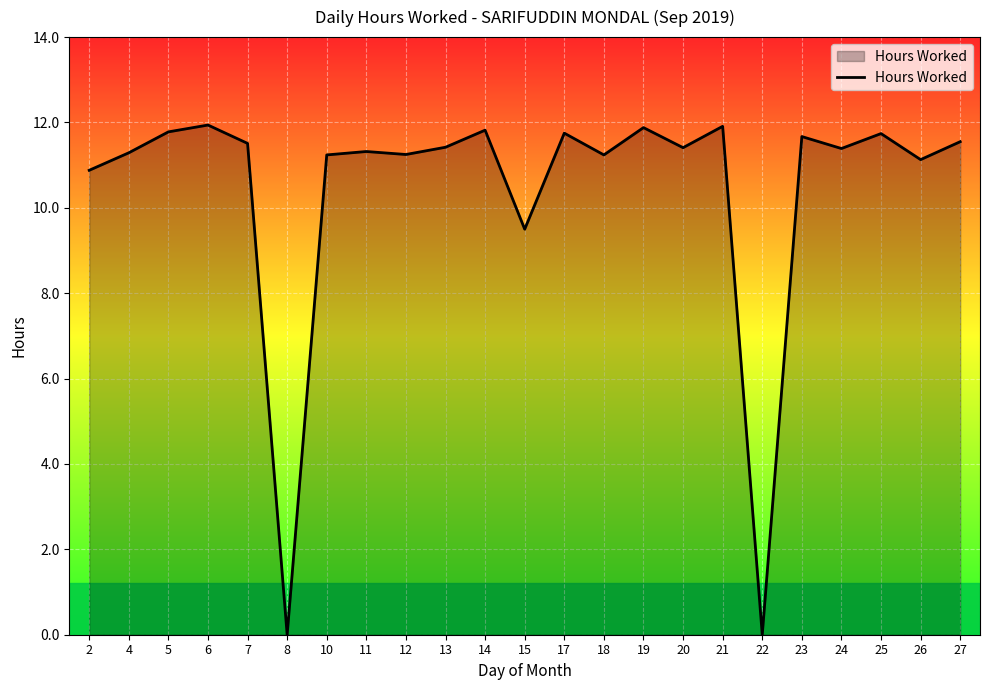

How many values are below 11?

4